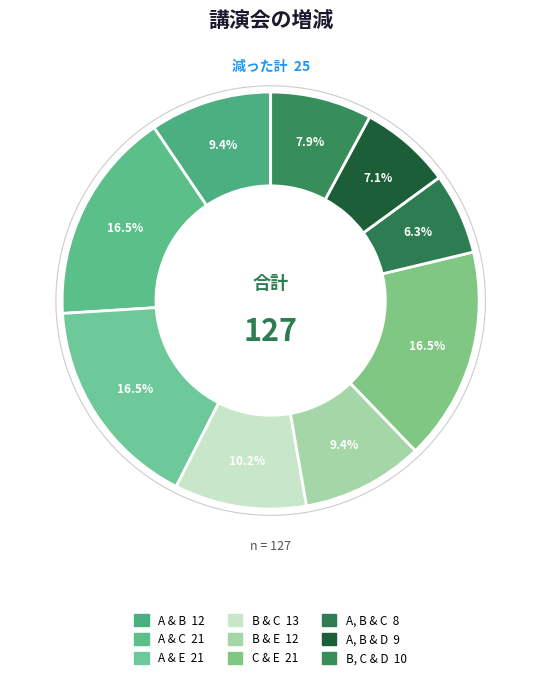

Approximately how many times larger is the value at C & E compared to B & E?

1.8